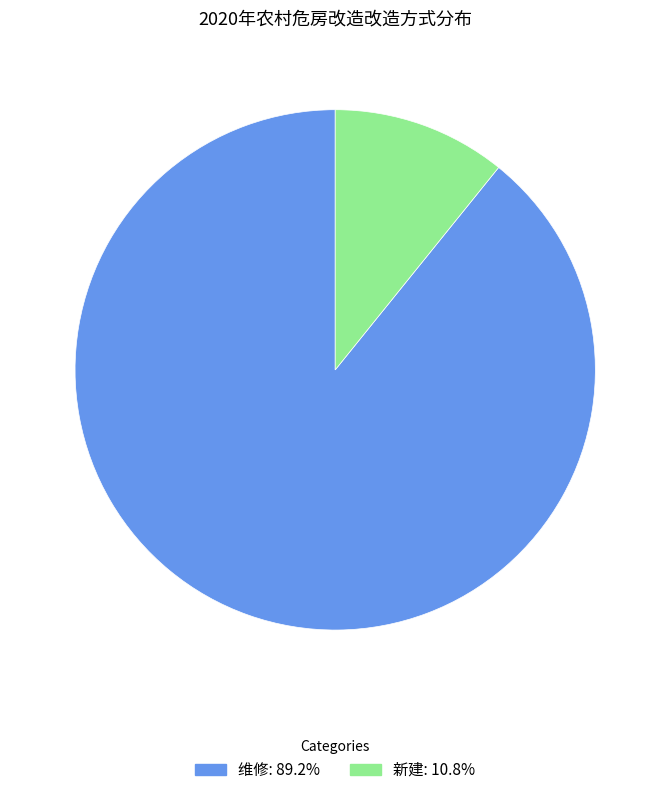

How many slices are in this pie chart?

2